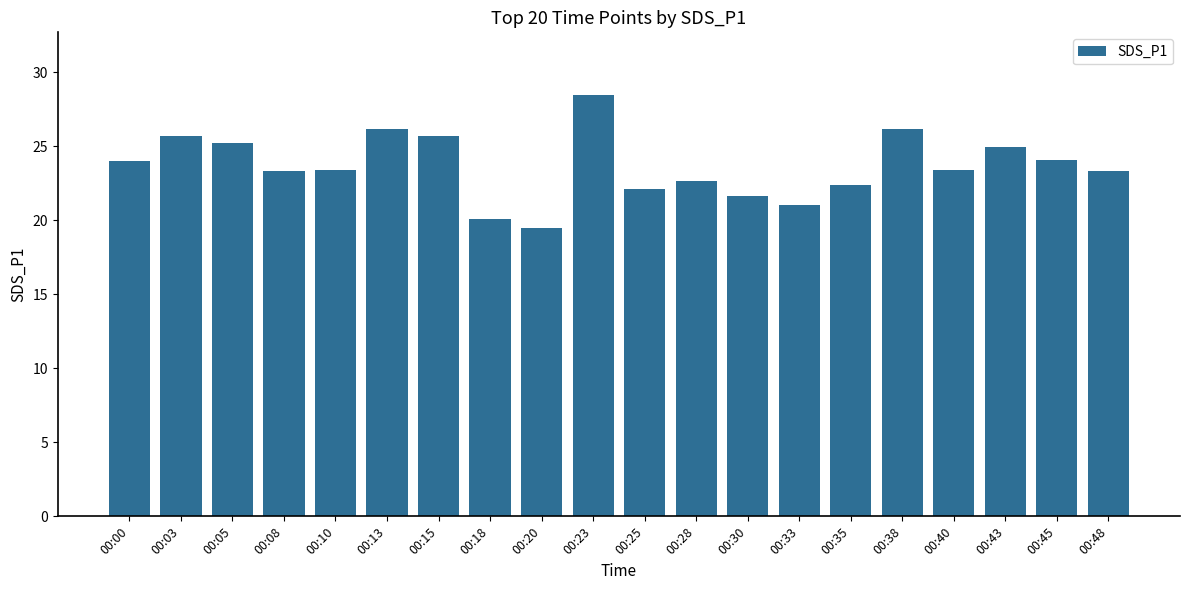

Which has a higher value, 00:18 or 00:08?

00:08